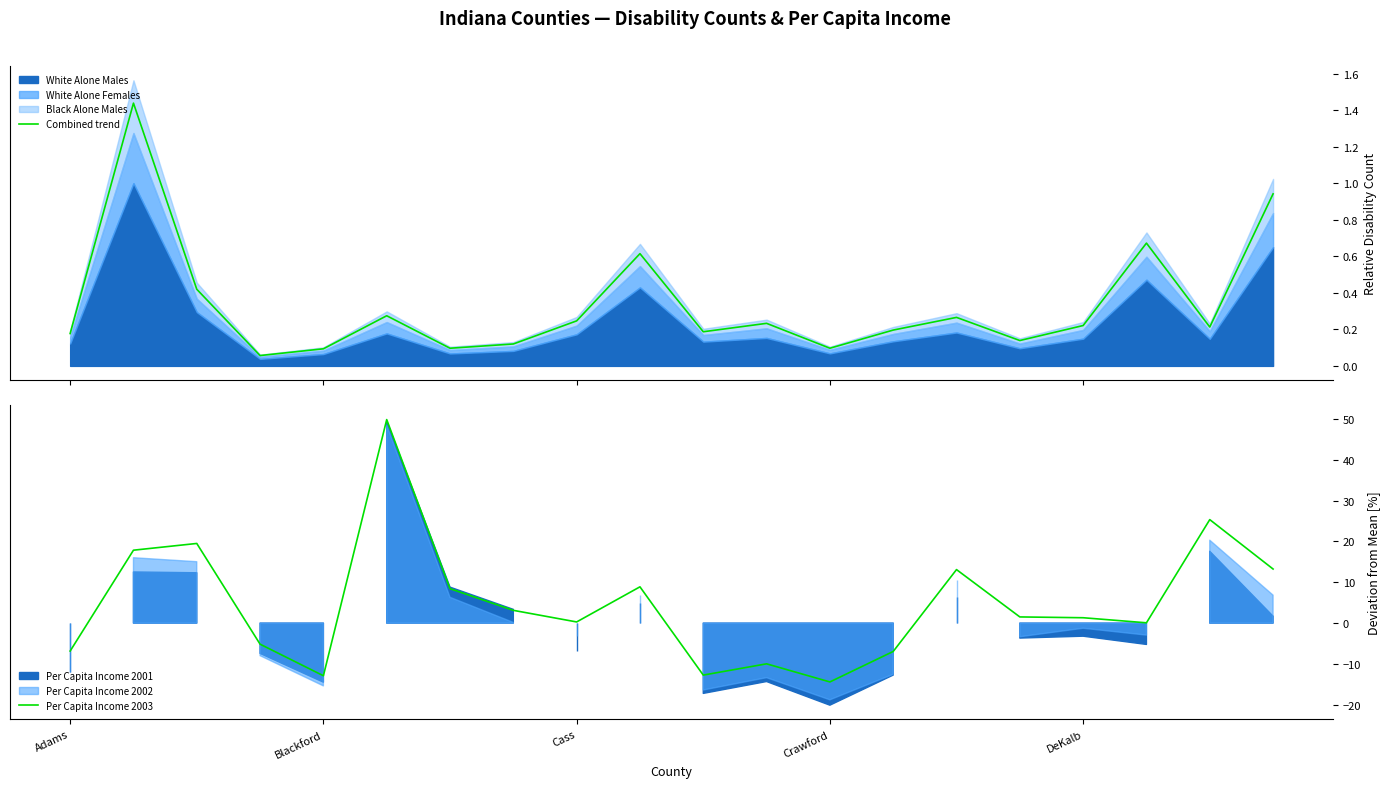

How many negative values does the Per Capita Income 2003 series have?

7